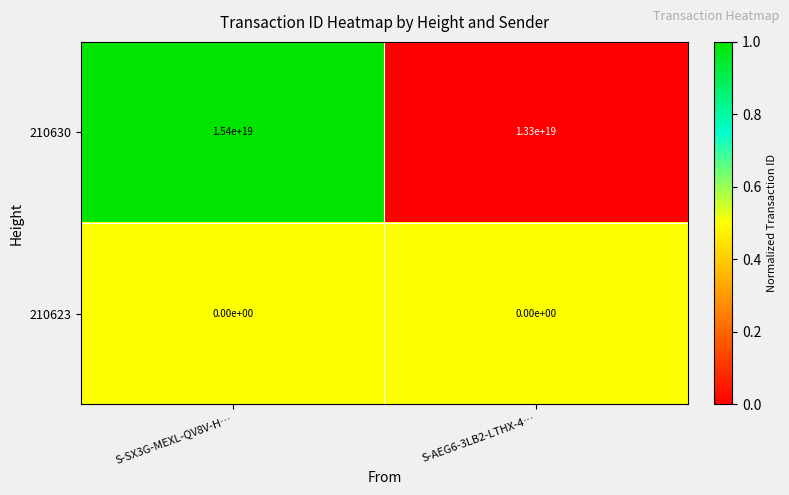

The value of 210630 at S-SX3G-MEXL-QV8V-H… is 15400000000000000000. True or false?

True